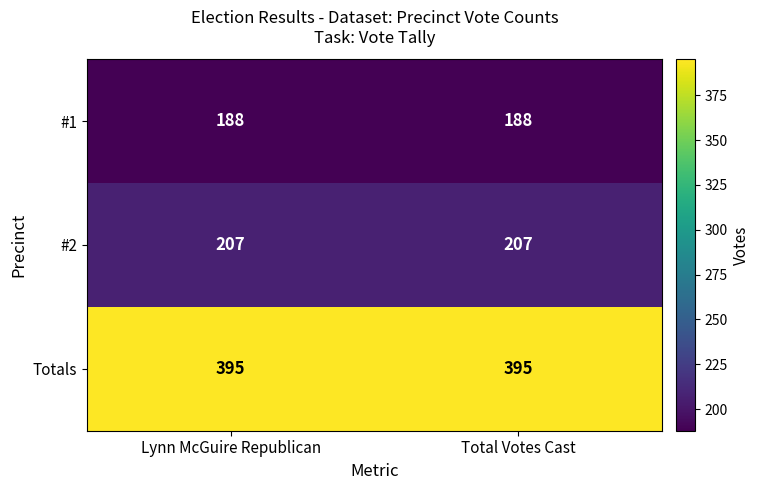

The value of #2 at Total Votes Cast is 70. True or false?

False